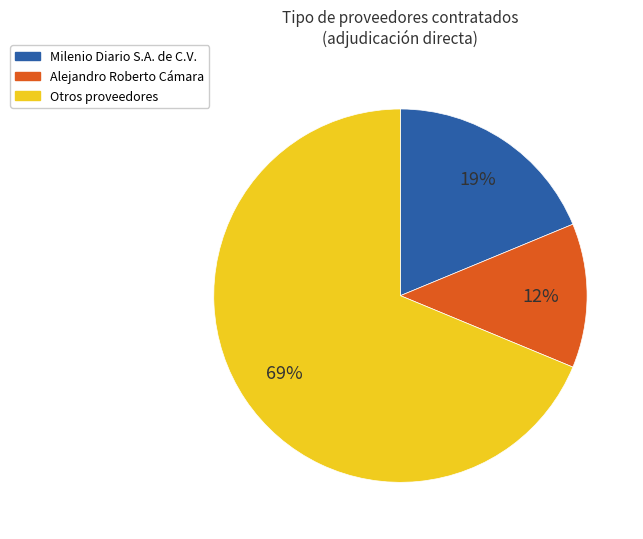

Does any single category account for the majority?

Yes